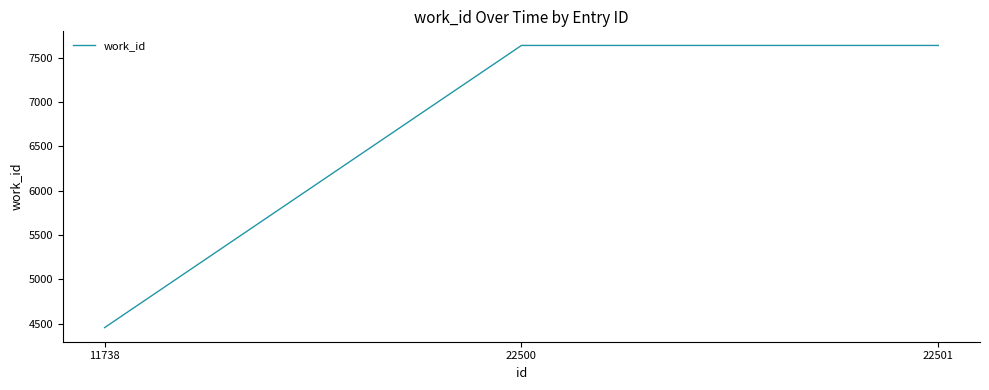

Reading left to right, extract all data points from this chart.

11738=4457	22500=7637	22501=7637